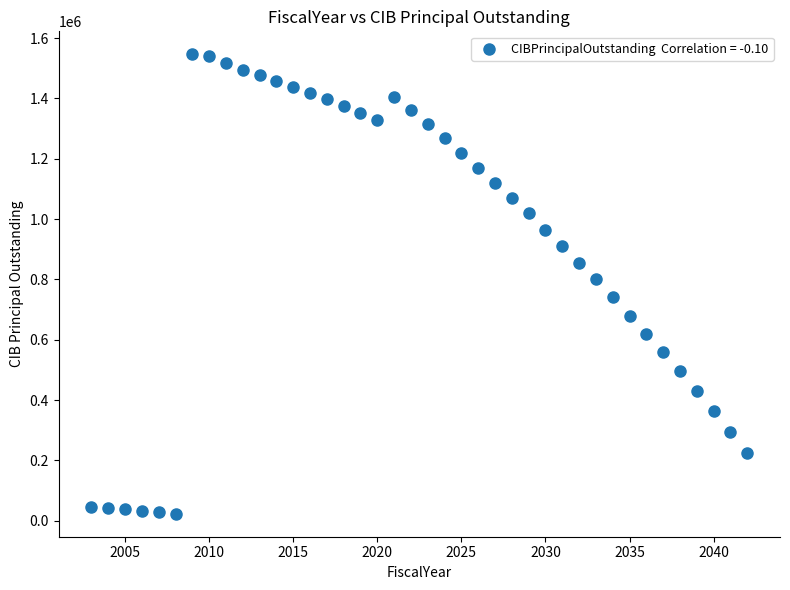

What is the range of X values (max minus min)?

39